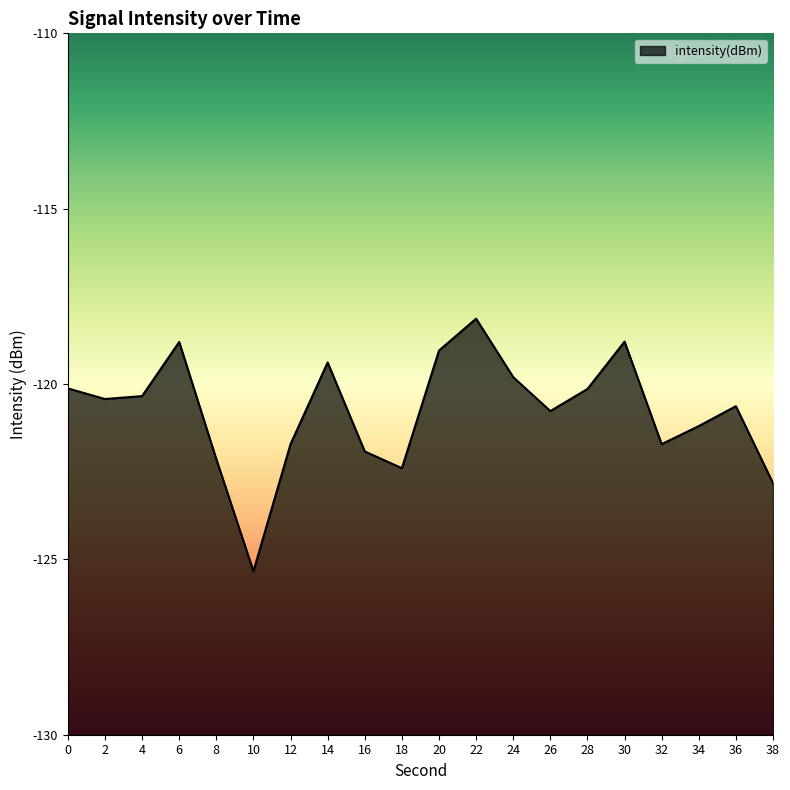

How many lines are shown in the chart?

1